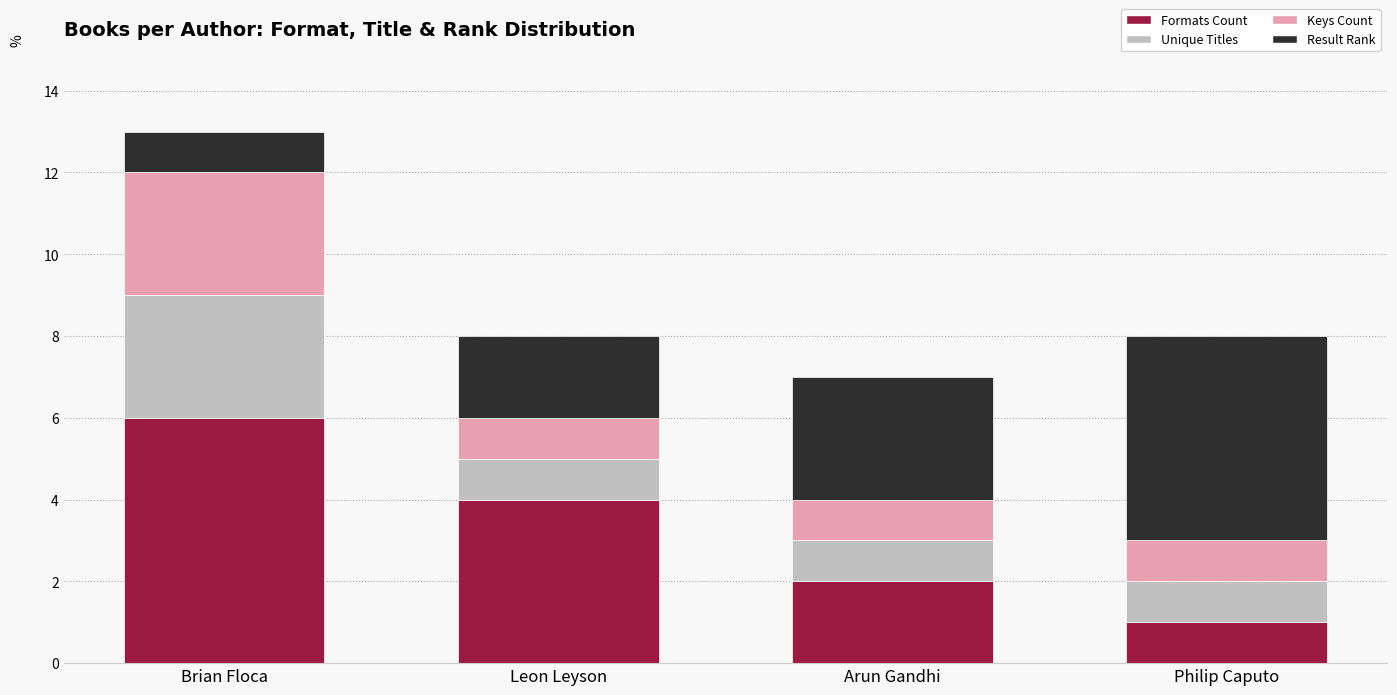

At which category is the sum across all series the highest?

Brian Floca